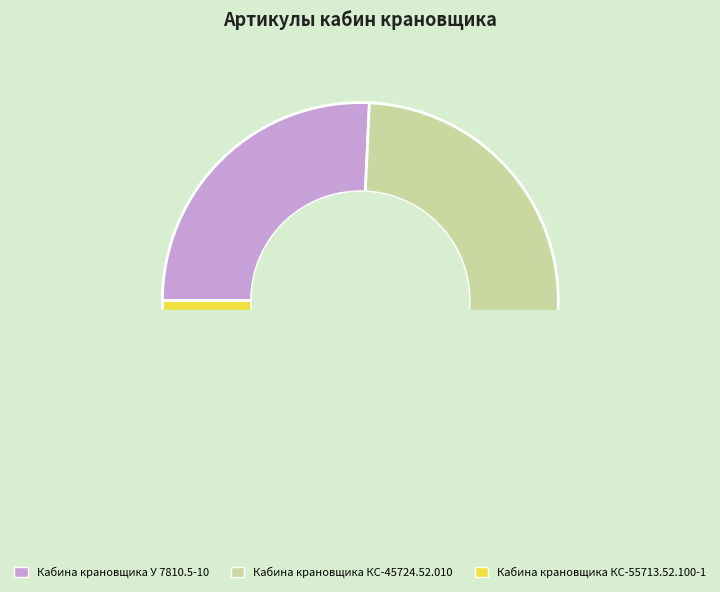

How many slices are in this pie chart?

3